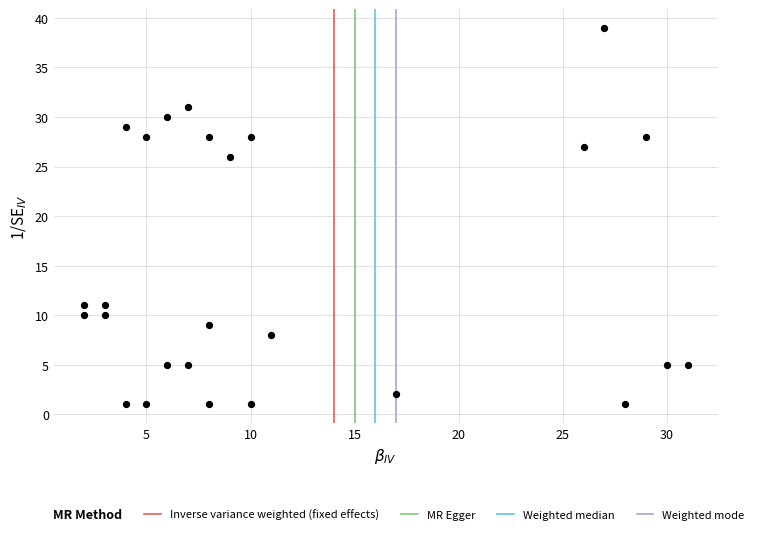

What Y value in the scatter plot is closest to 20?

26